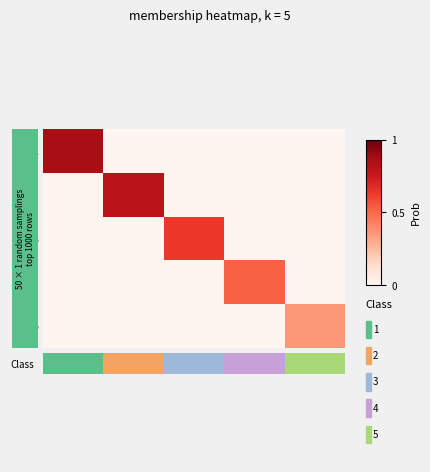

Which series has the largest range (max minus min)?

Class